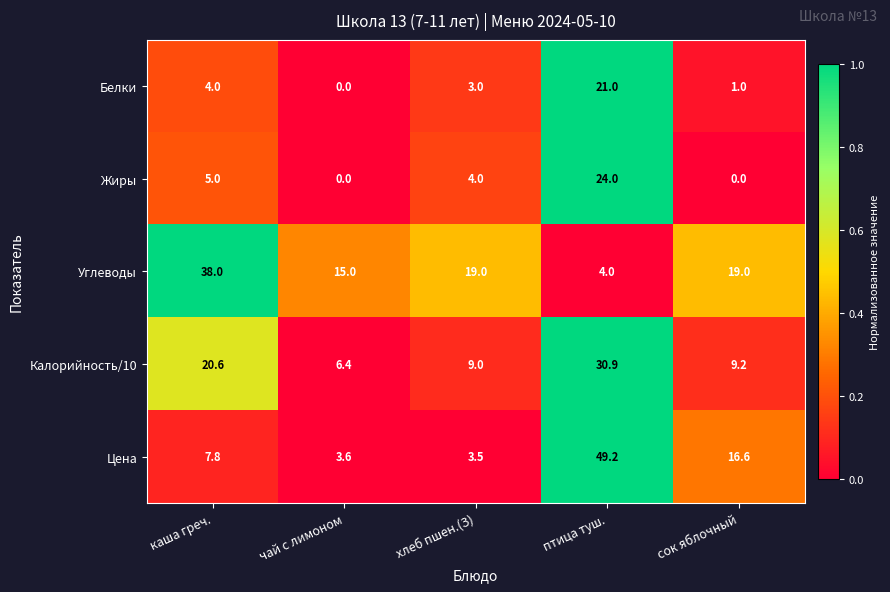

What is the difference between the Жиры values at чай с лимоном and каша греч.?

5.0